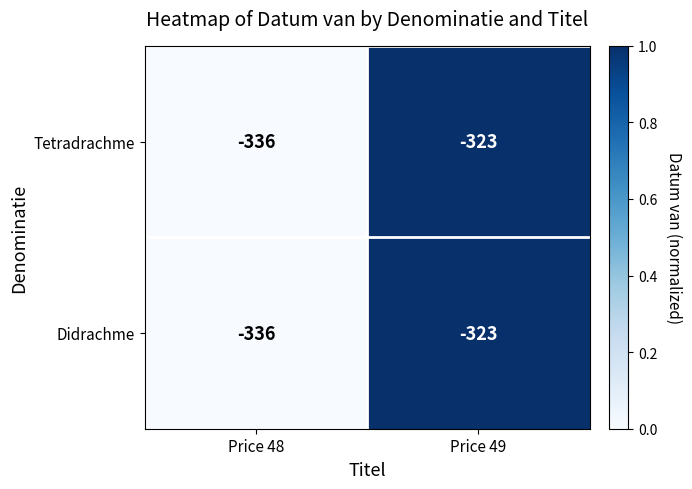

What is the sum of all Tetradrachme values?

-659